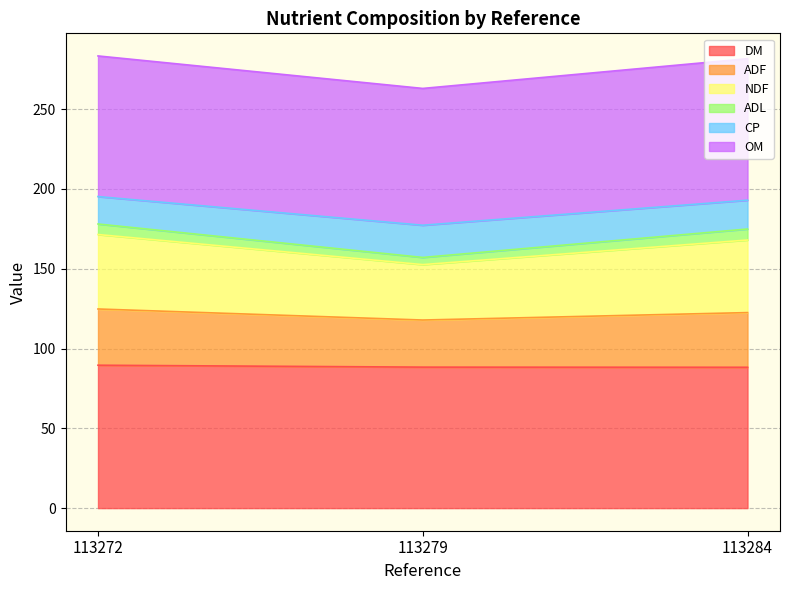

Which series changed the most between 113279 and 113284?

NDF